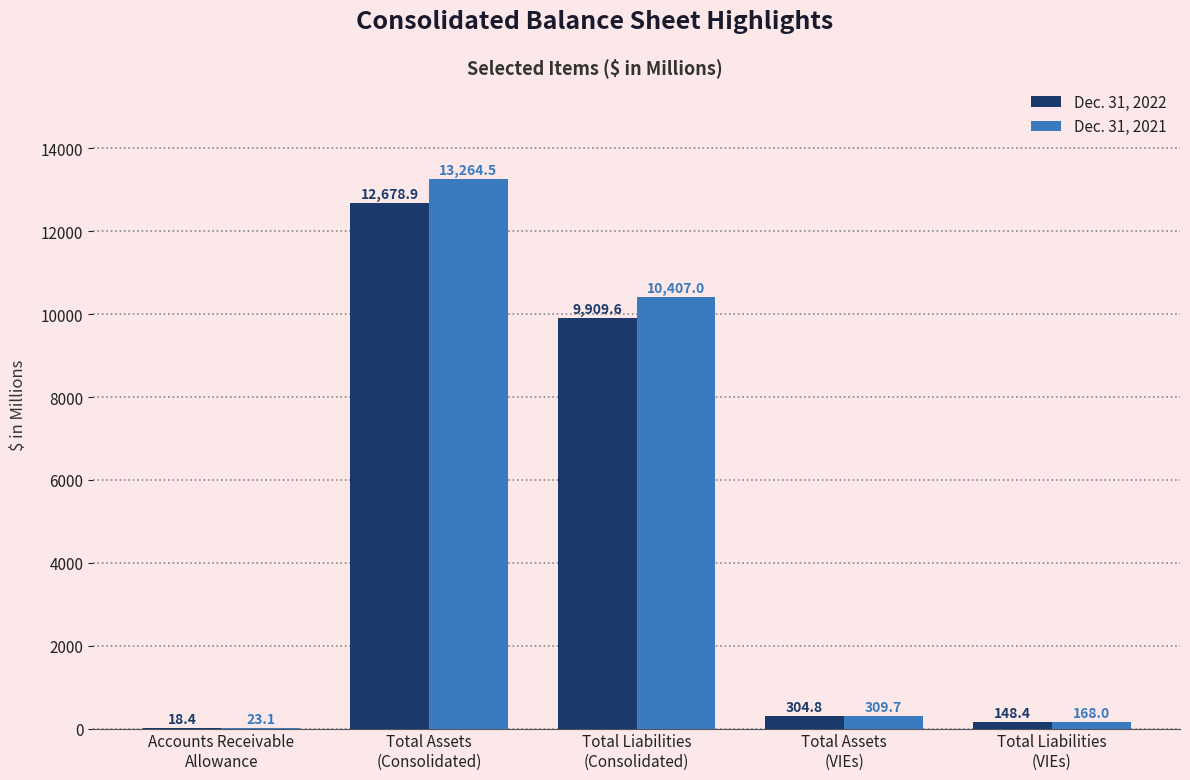

What is the highest value of the Dec. 31, 2022 series?

12678.9